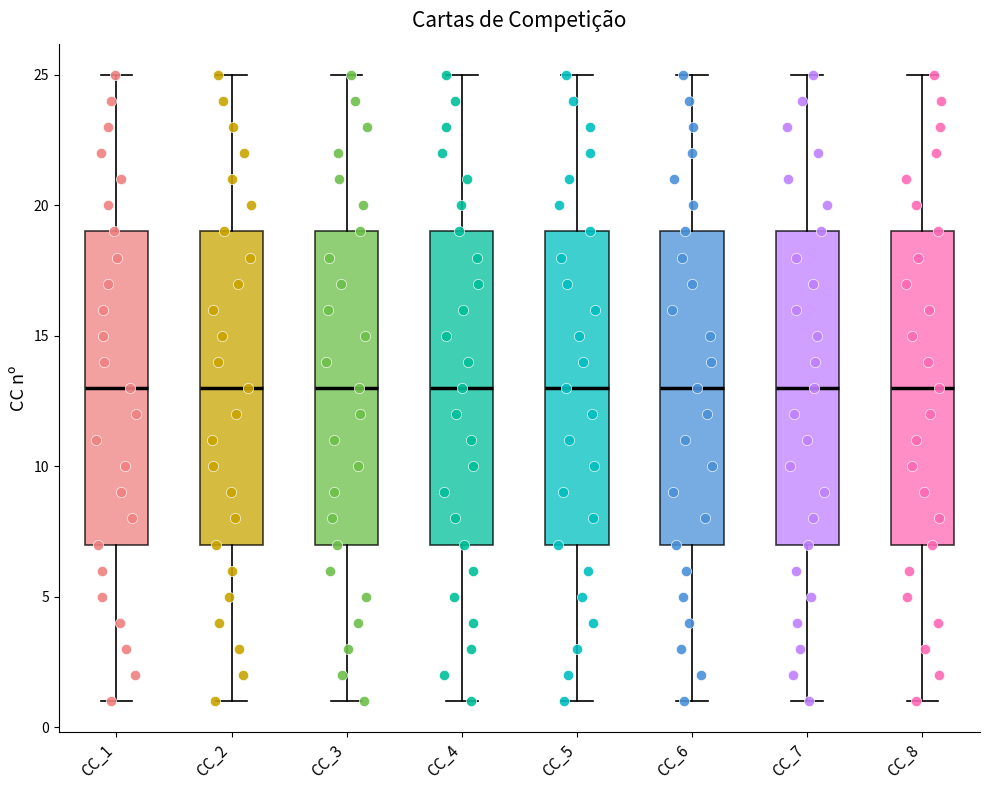

Reading left to right, transcribe this box plot: for each box, give where its median line is, the range the box spans, and where its two whiskers end, as read against the y-axis. The values are not printed on the chart, so give them approximately, as read against the axis.

CC_1: median 13, box 7 to 19, whiskers 1 to 25
CC_2: median 13, box 7 to 19, whiskers 1 to 25
CC_3: median 13, box 7 to 19, whiskers 1 to 25
CC_4: median 13, box 7 to 19, whiskers 1 to 25
CC_5: median 13, box 7 to 19, whiskers 1 to 25
CC_6: median 13, box 7 to 19, whiskers 1 to 25
CC_7: median 13, box 7 to 19, whiskers 1 to 25
CC_8: median 13, box 7 to 19, whiskers 1 to 25